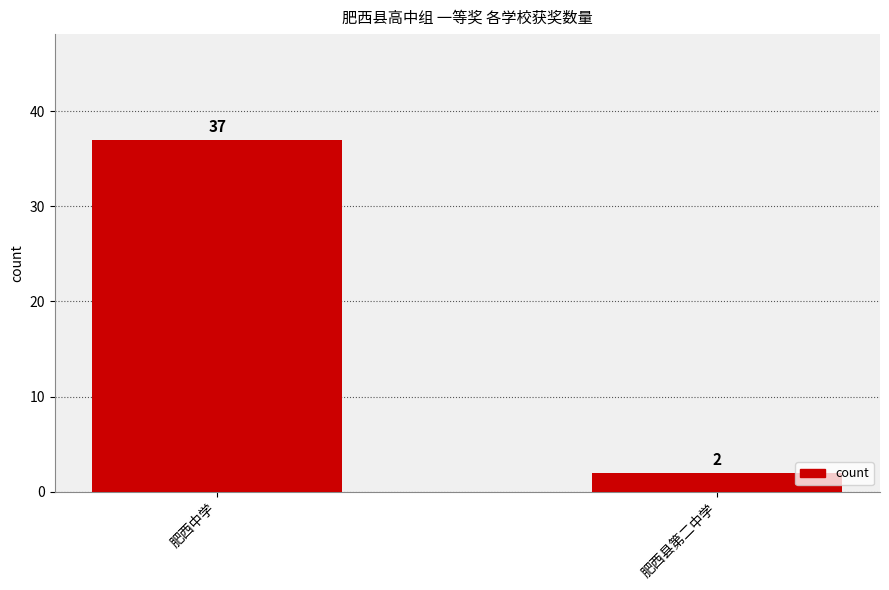

What is the maximum value shown in the chart?

37